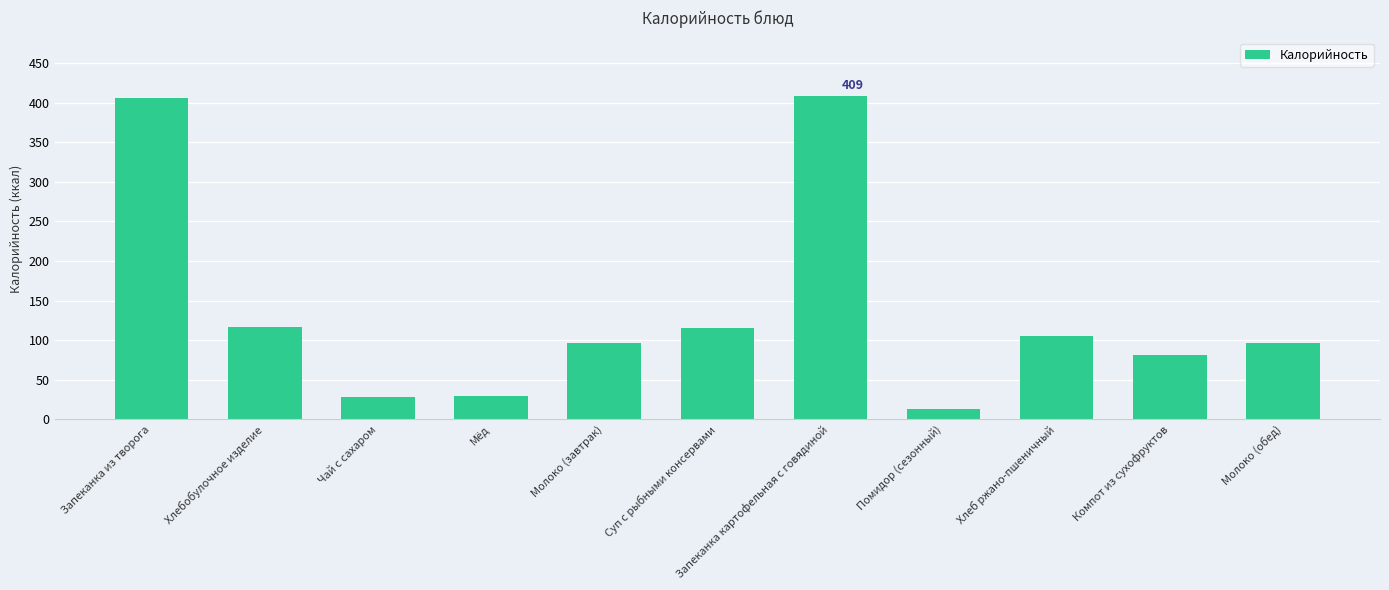

What is the change in value from Молоко (завтрак) to Компот из сухофруктов?

-15.4